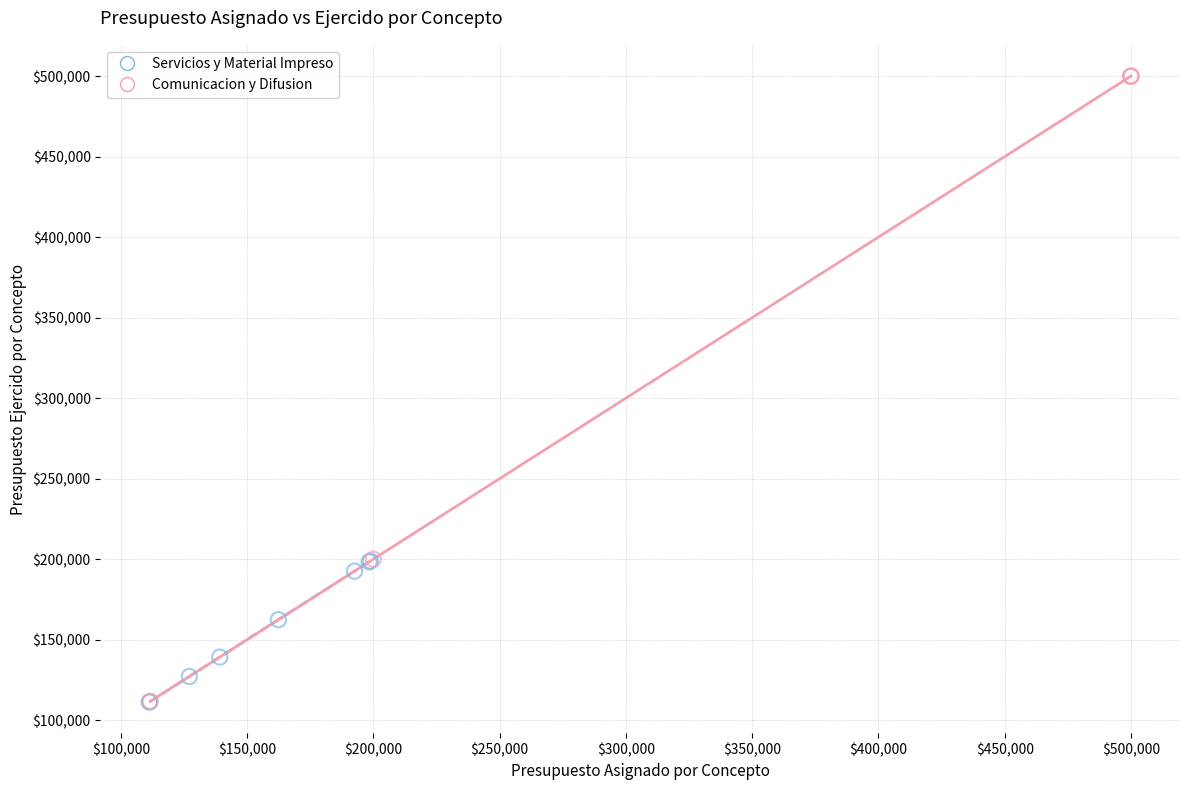

Which series has the largest Y range (max minus min)?

Comunicacion y Difusion